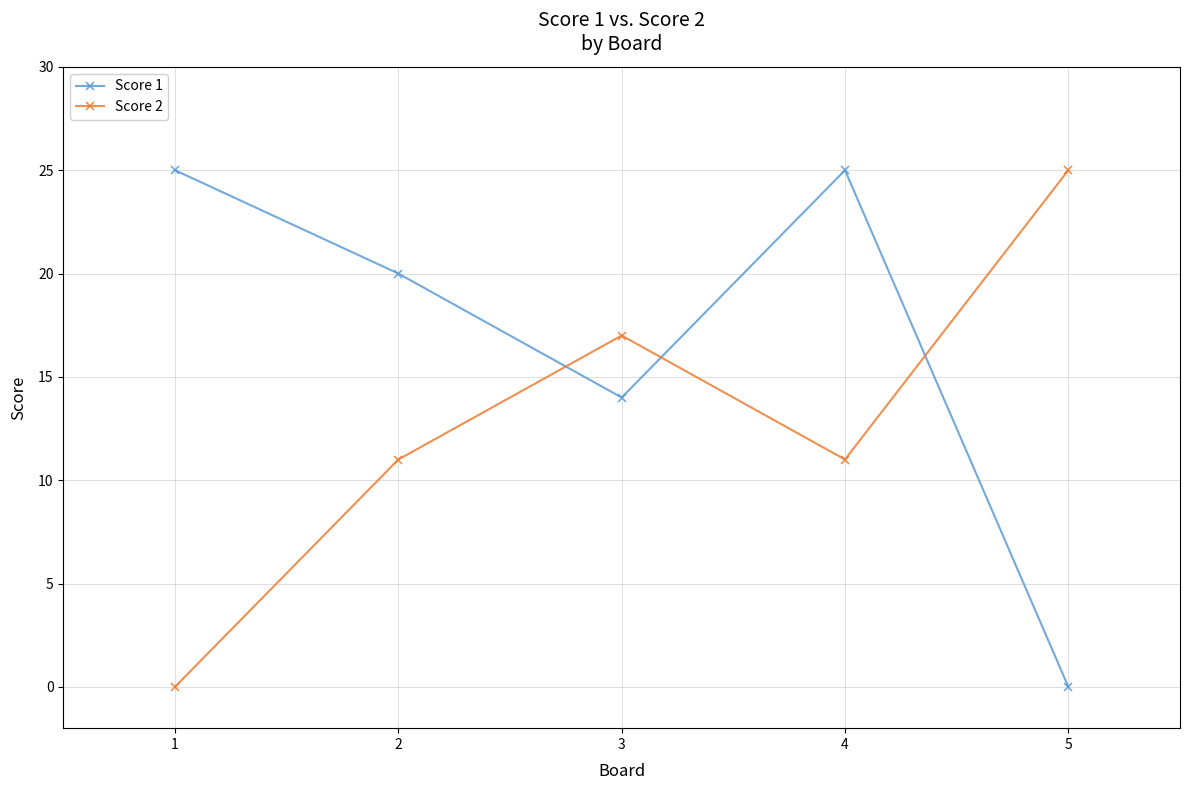

True or false: Score 2 and Score 1 cross at least once.

True